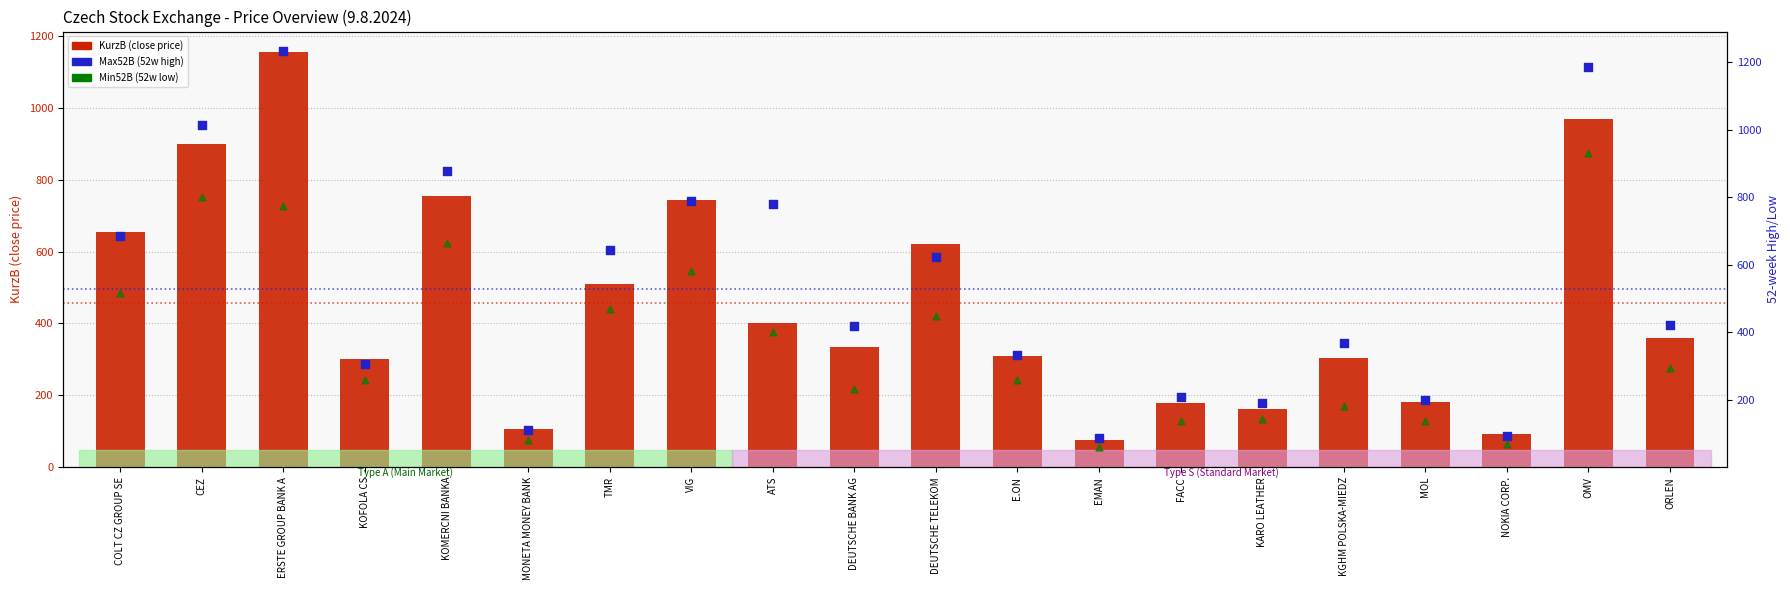

Which series has the largest Y range (max minus min)?

Max52B (52w high)